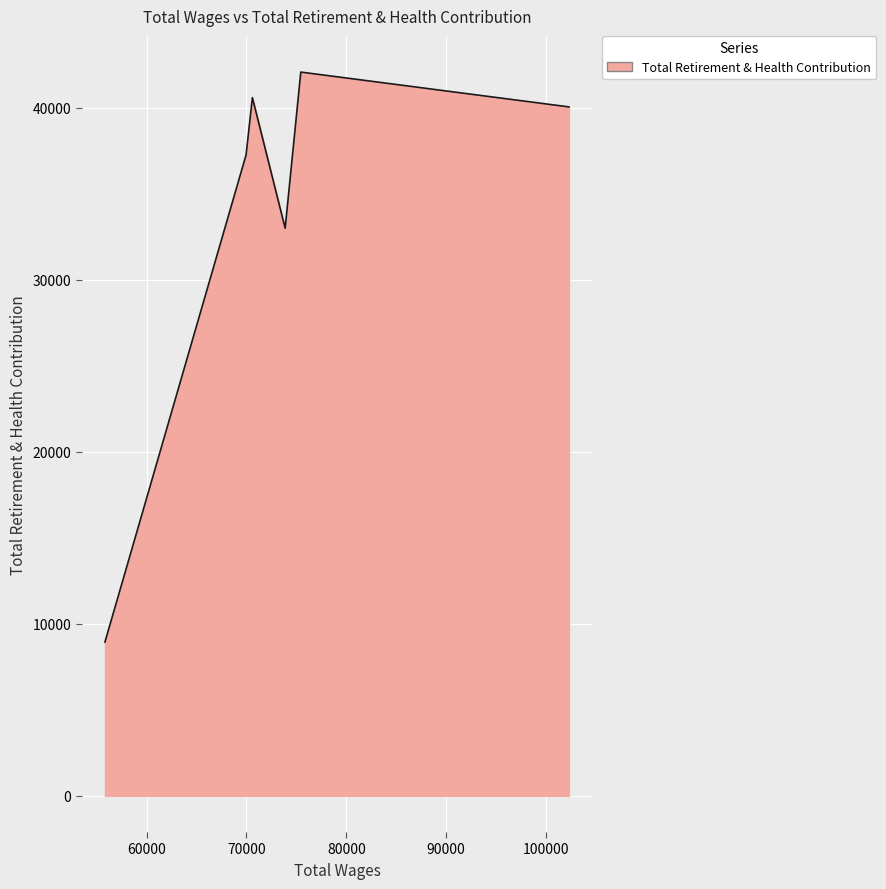

What is the sum of all values?

201857